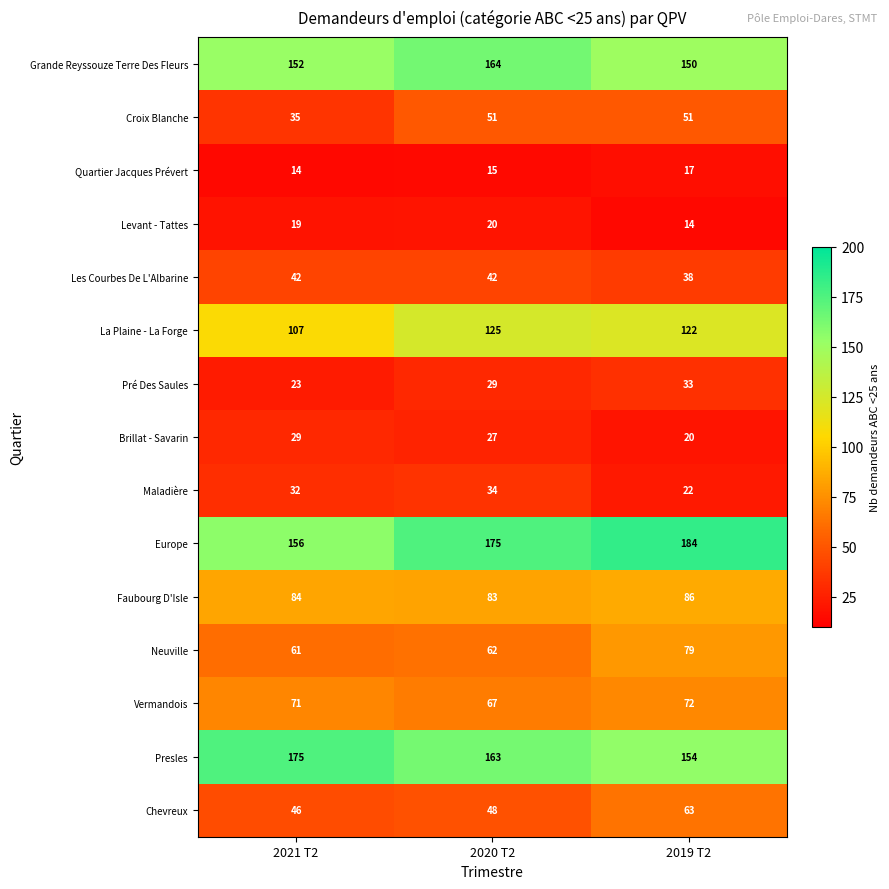

Is it true that Grande Reyssouze Terre Des Fleurs equals 150 at 2019 T2?

True